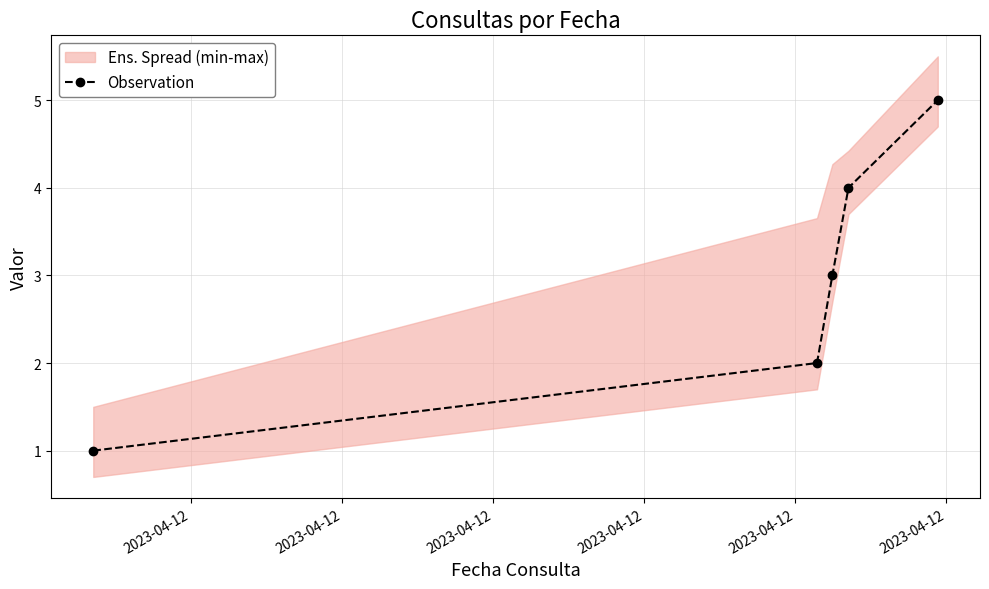

True or false: Observation has more than 2 interior local peaks.

False